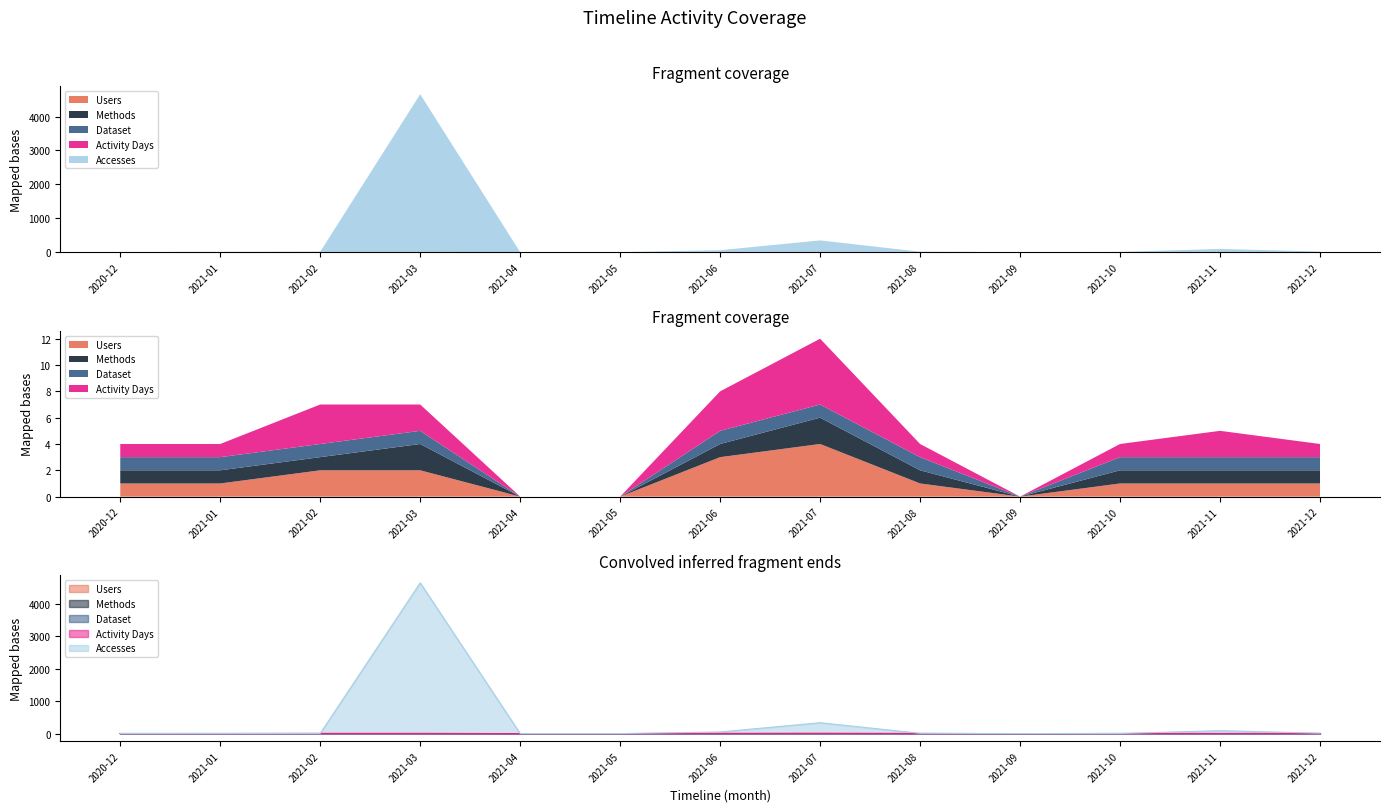

Read the Accesses value at 2021-03, to the nearest 10.

4650